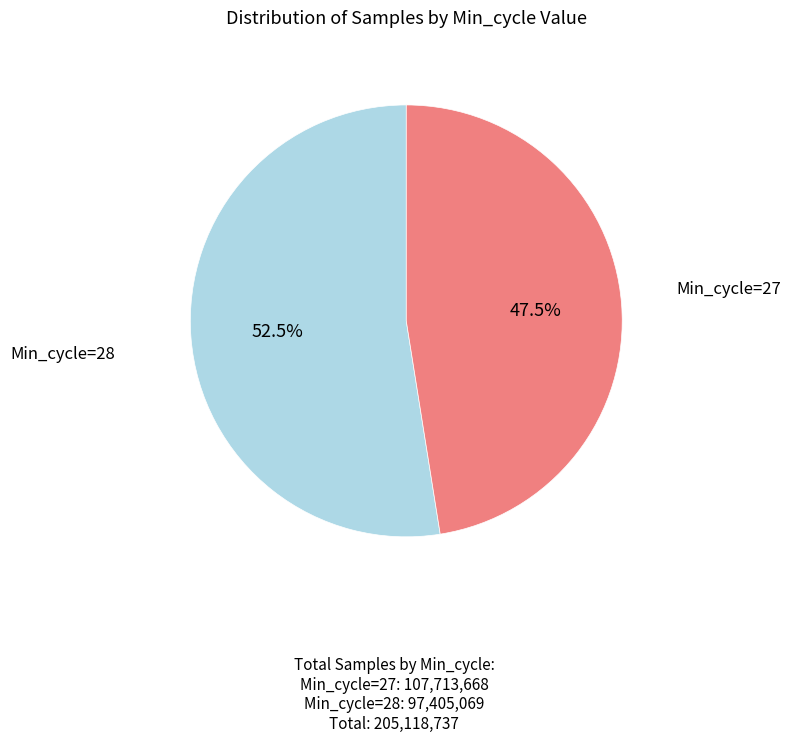

How many slices are in this pie chart?

2